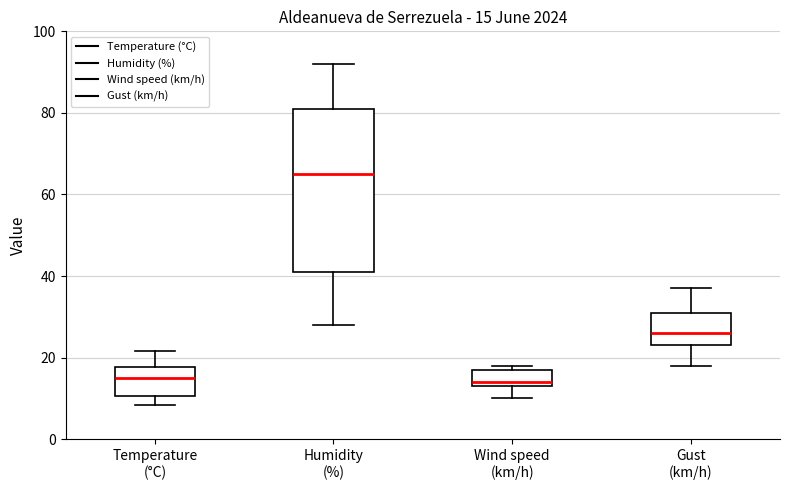

Which box is the tallest, from its lower edge to its upper edge?

Humidity (%)